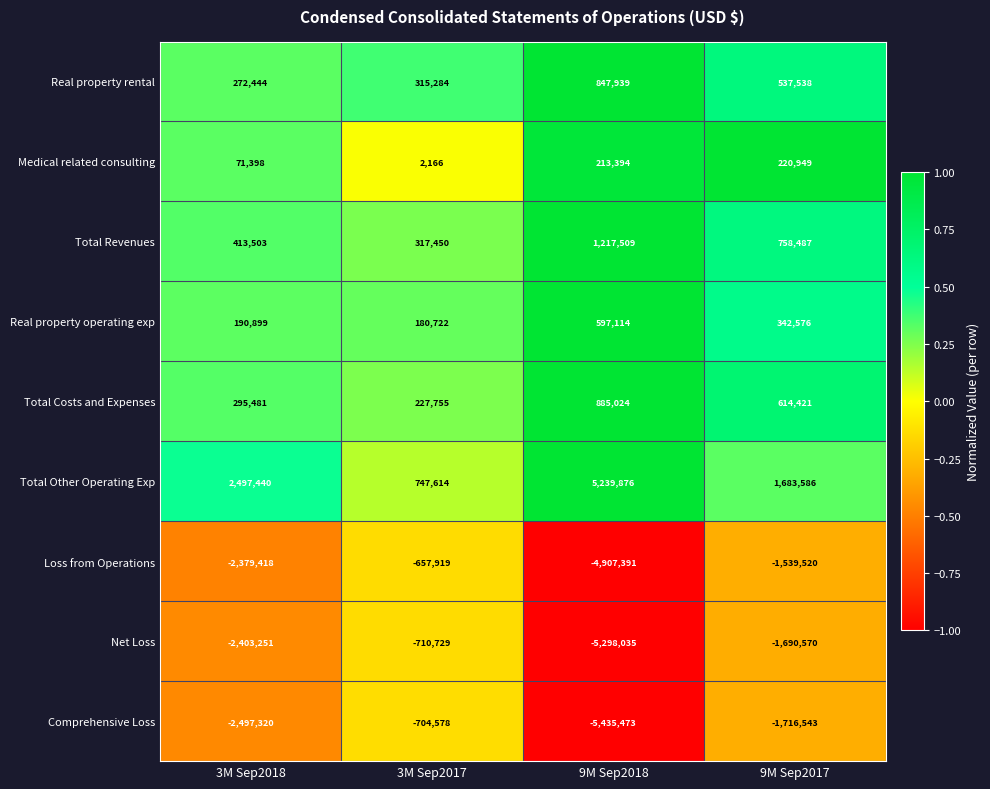

What is the minimum value for Real property rental?

272444